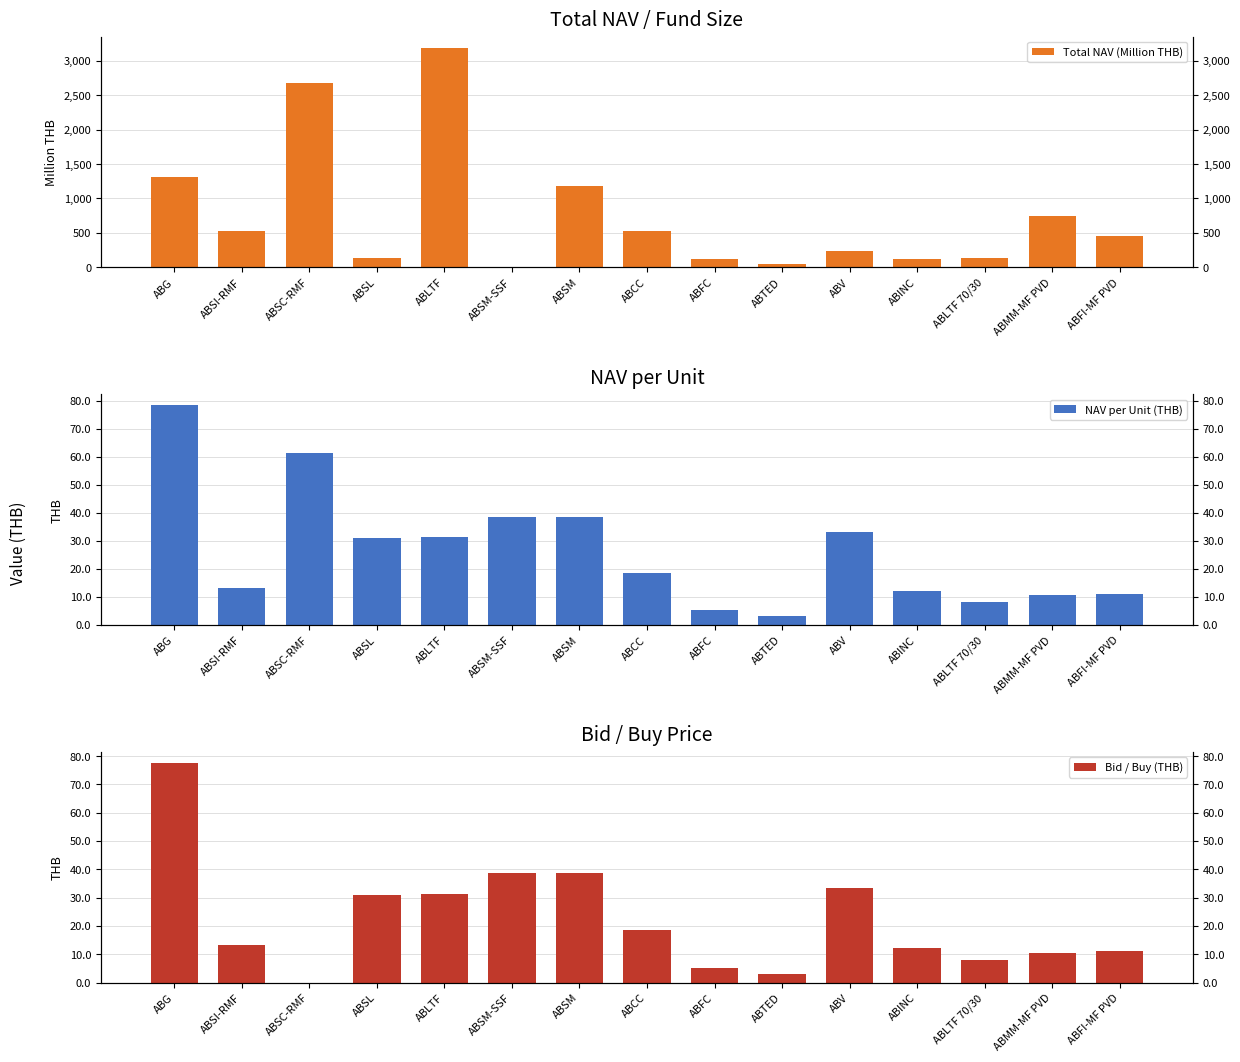

At which label does NAV per Unit (THB) first exceed 18?

ABG